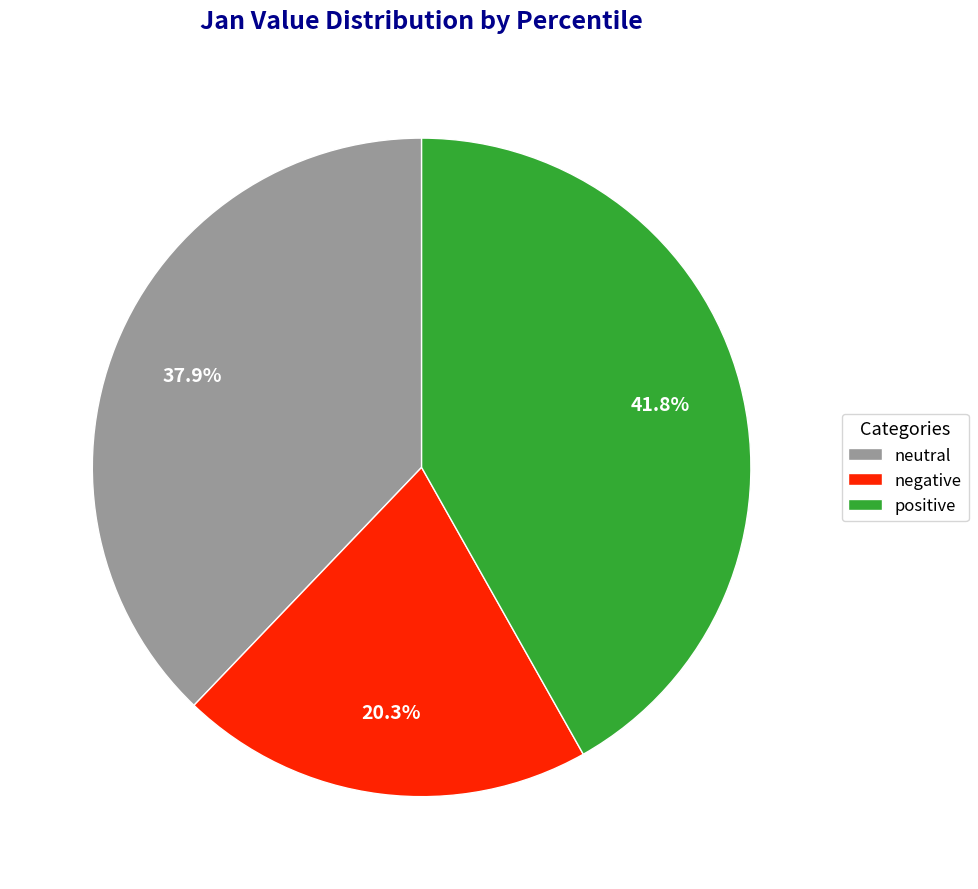

Count the number of slices in the pie.

3